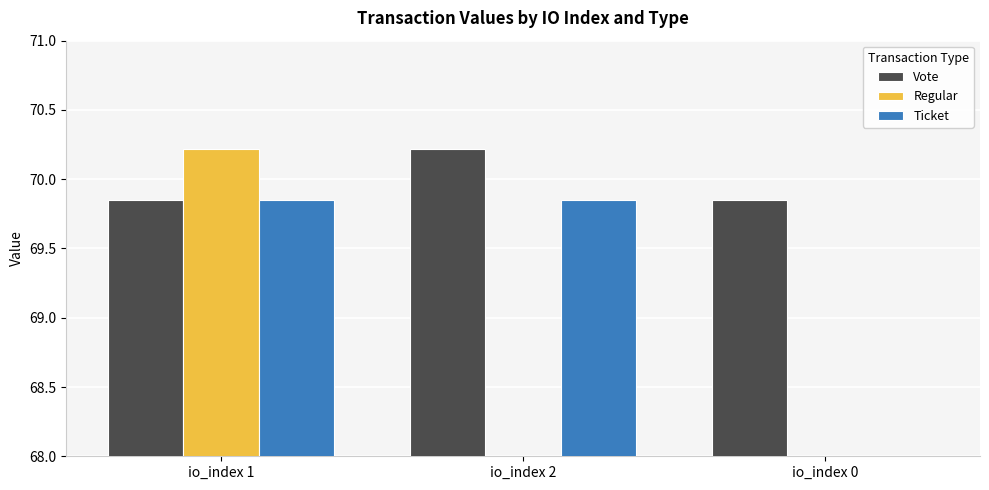

How many data points in Ticket are less than 69?

1